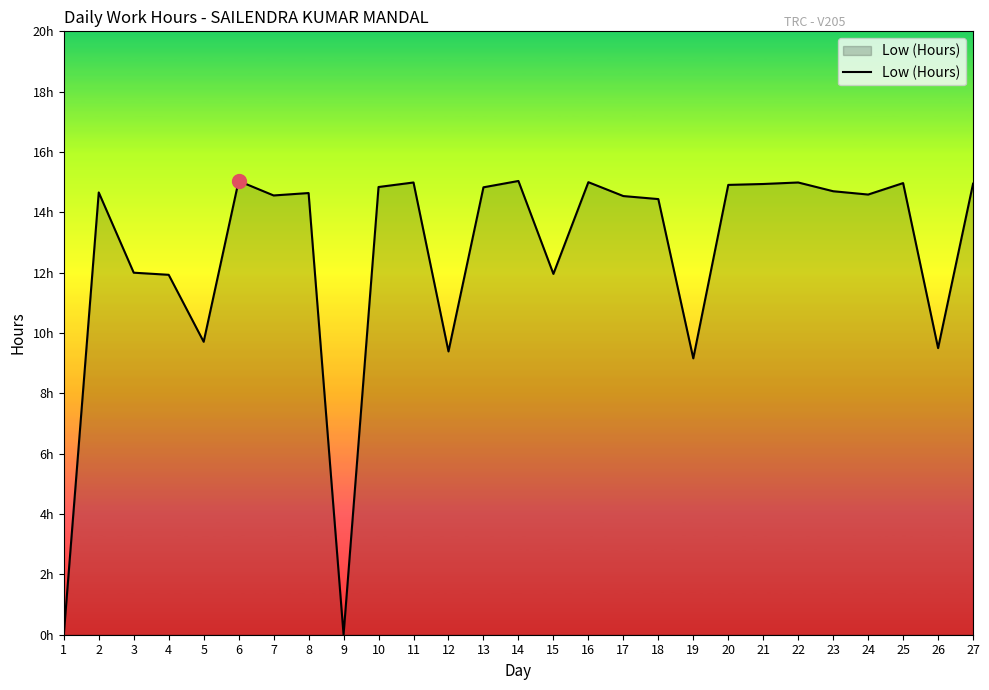

Where does the data first go above 14?

2